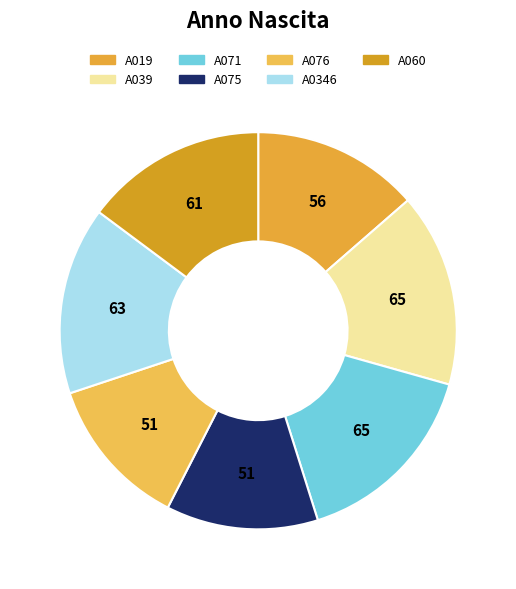

Is it true that A039 is 16% of the pie?

True